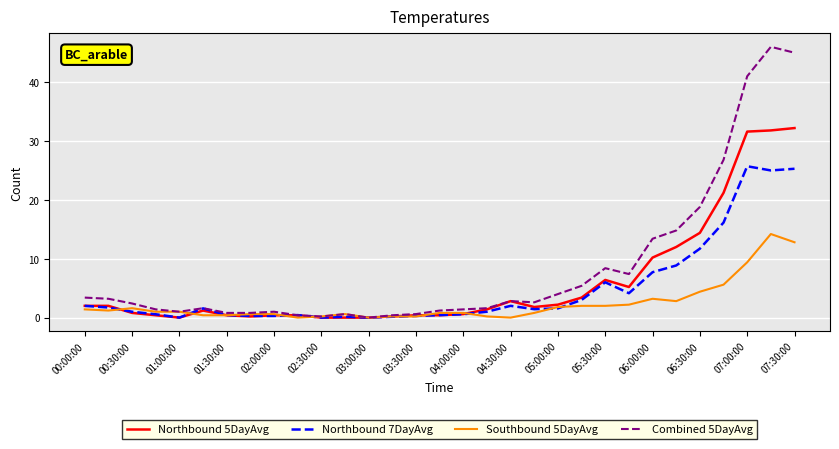

What are all the series names shown in the legend?

Northbound 5DayAvg, Northbound 7DayAvg, Southbound 5DayAvg, Combined 5DayAvg